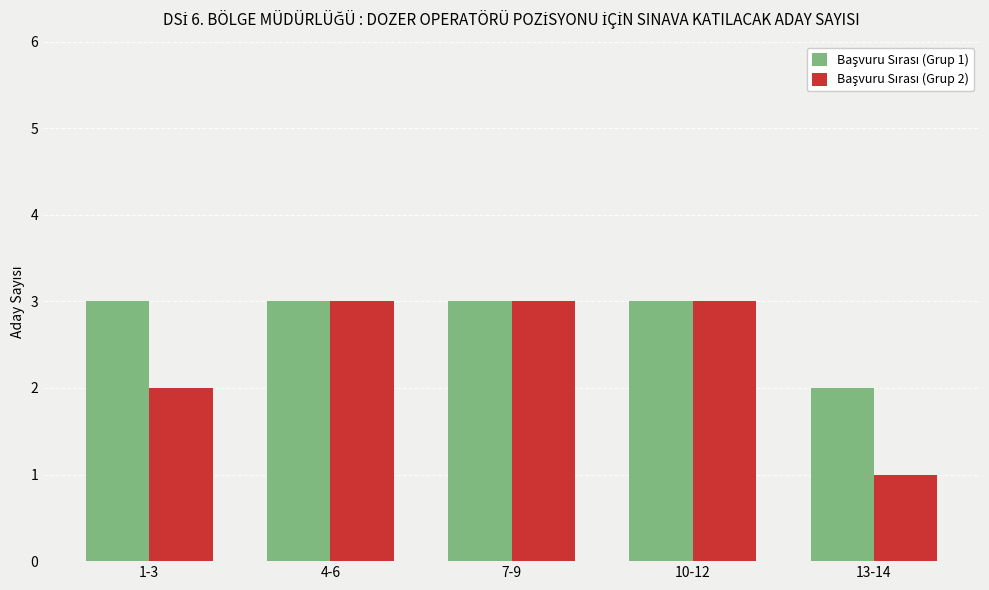

Which label corresponds to the smallest value in the chart?

13-14